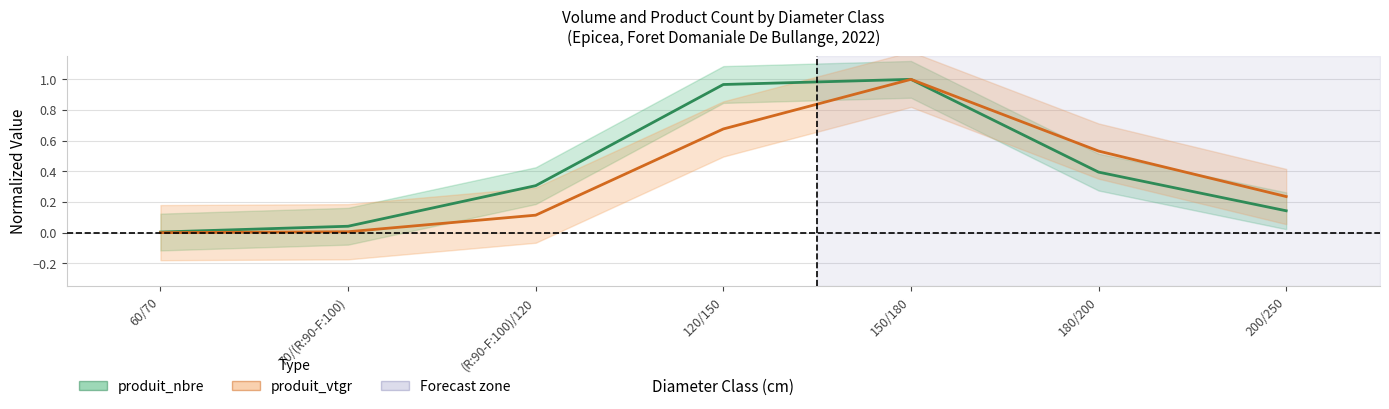

True or false: produit_vtgr and produit_nbre intersect in this chart.

False